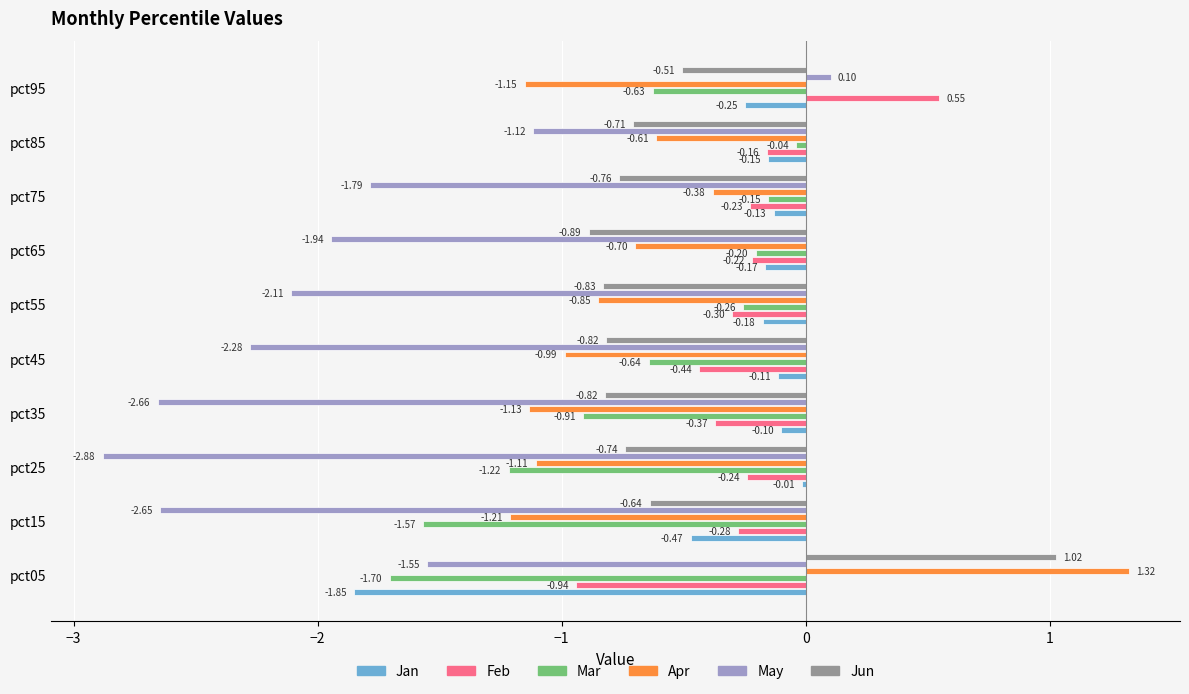

Between pct35 and pct45, which series saw the biggest shift?

May